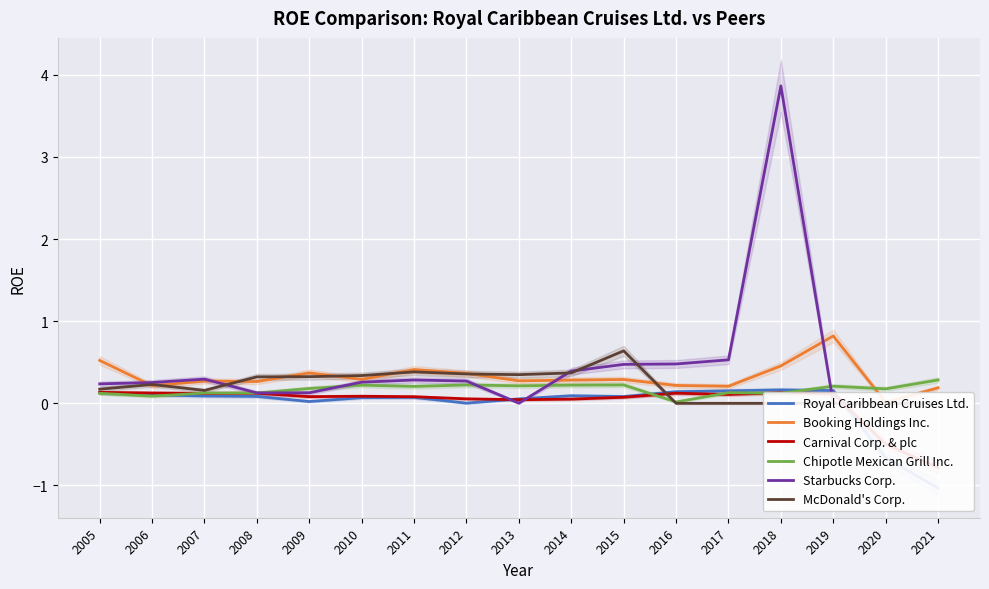

The Chipotle Mexican Grill Inc. series shows 0.2 at 2015. True or false?

True